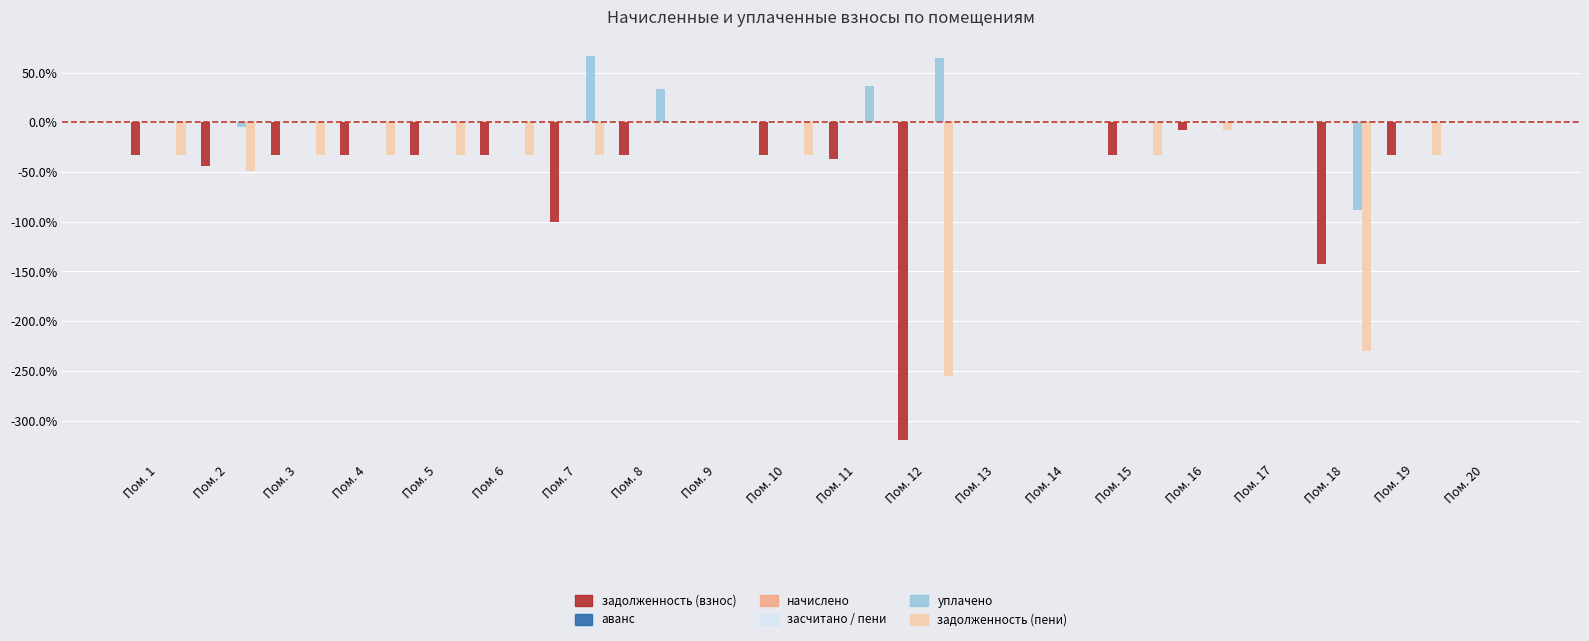

Count the number of categories in the chart.

20